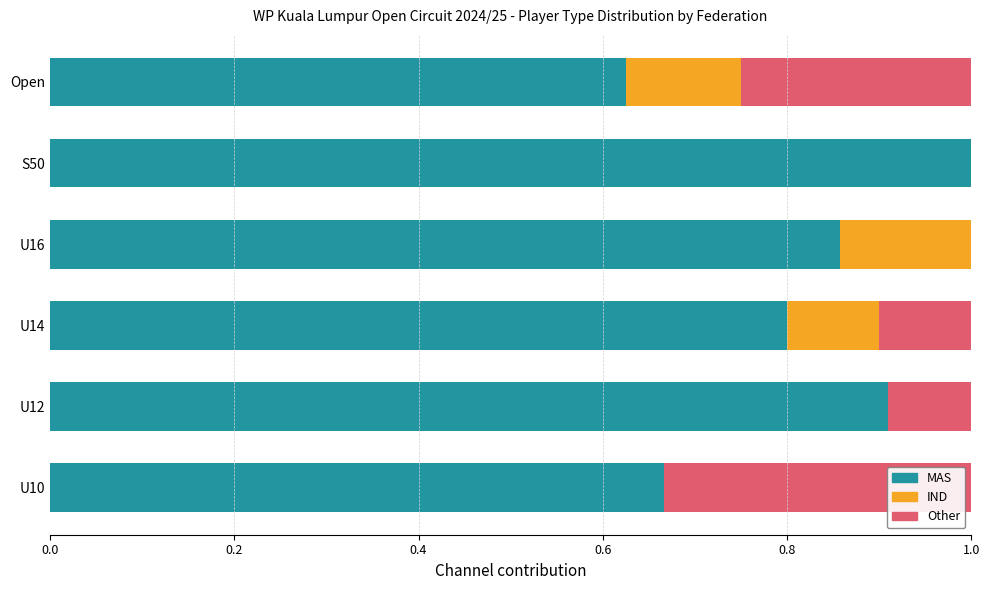

What is the total value across all series at Open?

1.0